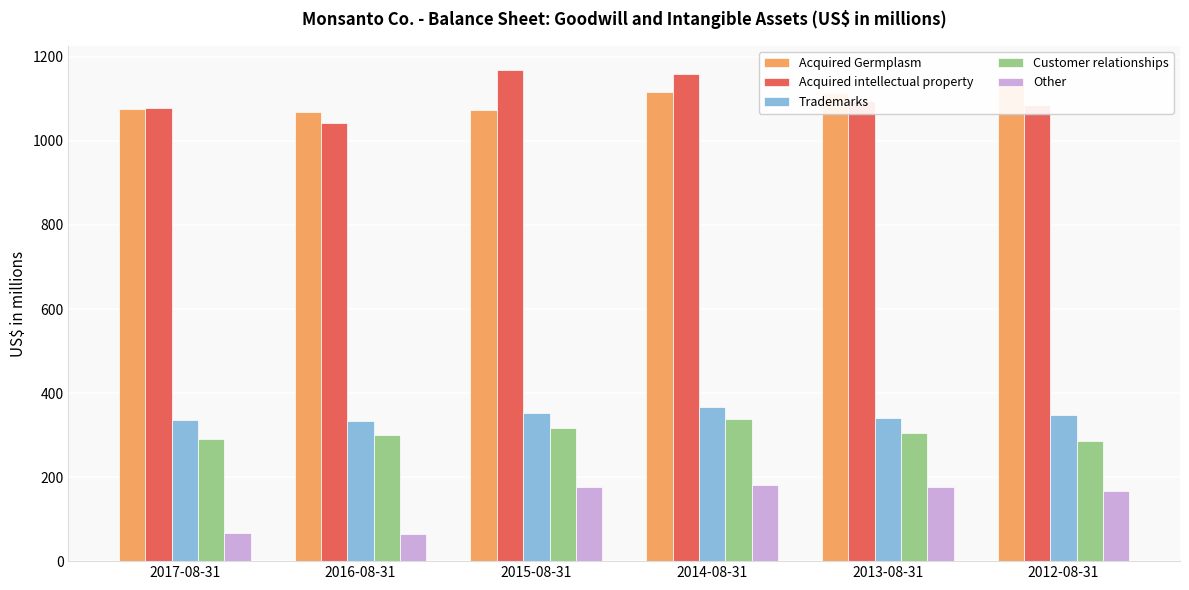

At 2016-08-31, list the series in order from largest to smallest.

Acquired Germplasm, Acquired intellectual property, Trademarks, Customer relationships, Other